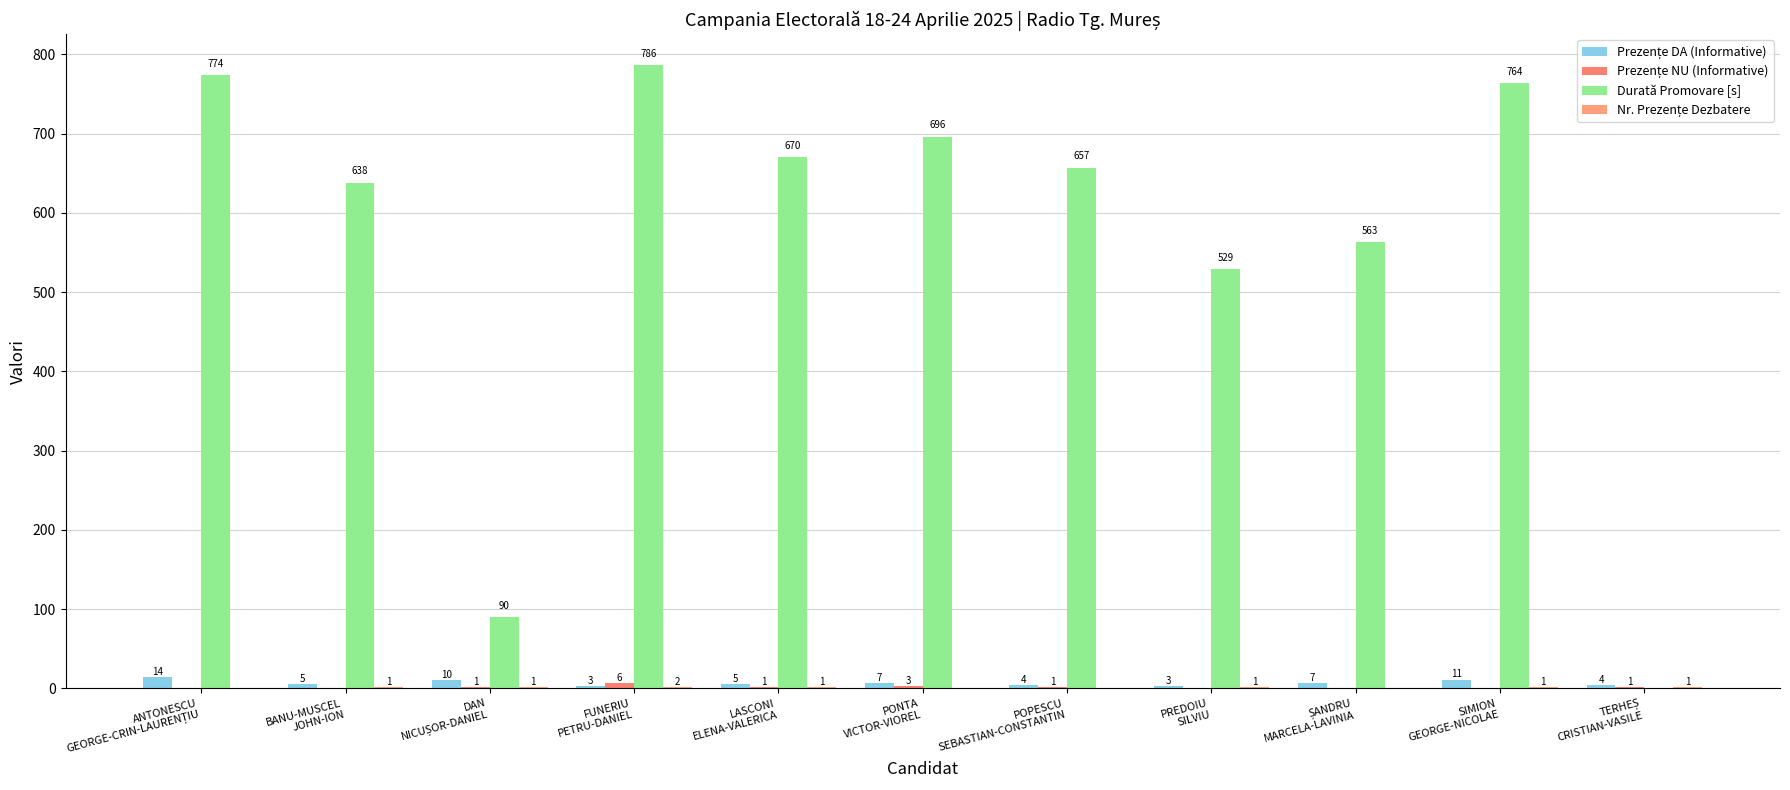

Reading left to right, what are all the values shown in this chart?

Prezențe DA (Informative): ANTONESCU
GEORGE-CRIN-LAURENȚIU=14	BANU-MUSCEL
JOHN-ION=5	DAN
NICUȘOR-DANIEL=10	FUNERIU
PETRU-DANIEL=3	LASCONI
ELENA-VALERICA=5	PONTA
VICTOR-VIOREL=7	POPESCU
SEBASTIAN-CONSTANTIN=4	PREDOIU
SILVIU=3	ȘANDRU
MARCELA-LAVINIA=7	SIMION
GEORGE-NICOLAE=11	TERHEȘ
CRISTIAN-VASILE=4
Prezențe NU (Informative): ANTONESCU
GEORGE-CRIN-LAURENȚIU=0	BANU-MUSCEL
JOHN-ION=0	DAN
NICUȘOR-DANIEL=1	FUNERIU
PETRU-DANIEL=6	LASCONI
ELENA-VALERICA=1	PONTA
VICTOR-VIOREL=3	POPESCU
SEBASTIAN-CONSTANTIN=1	PREDOIU
SILVIU=0	ȘANDRU
MARCELA-LAVINIA=0	SIMION
GEORGE-NICOLAE=0	TERHEȘ
CRISTIAN-VASILE=1
Durată Promovare [s]: ANTONESCU
GEORGE-CRIN-LAURENȚIU=774	BANU-MUSCEL
JOHN-ION=638	DAN
NICUȘOR-DANIEL=90	FUNERIU
PETRU-DANIEL=786	LASCONI
ELENA-VALERICA=670	PONTA
VICTOR-VIOREL=696	POPESCU
SEBASTIAN-CONSTANTIN=657	PREDOIU
SILVIU=529	ȘANDRU
MARCELA-LAVINIA=563	SIMION
GEORGE-NICOLAE=764	TERHEȘ
CRISTIAN-VASILE=0
Nr. Prezențe Dezbatere: ANTONESCU
GEORGE-CRIN-LAURENȚIU=0	BANU-MUSCEL
JOHN-ION=1	DAN
NICUȘOR-DANIEL=1	FUNERIU
PETRU-DANIEL=2	LASCONI
ELENA-VALERICA=1	PONTA
VICTOR-VIOREL=0	POPESCU
SEBASTIAN-CONSTANTIN=0	PREDOIU
SILVIU=1	ȘANDRU
MARCELA-LAVINIA=0	SIMION
GEORGE-NICOLAE=1	TERHEȘ
CRISTIAN-VASILE=1